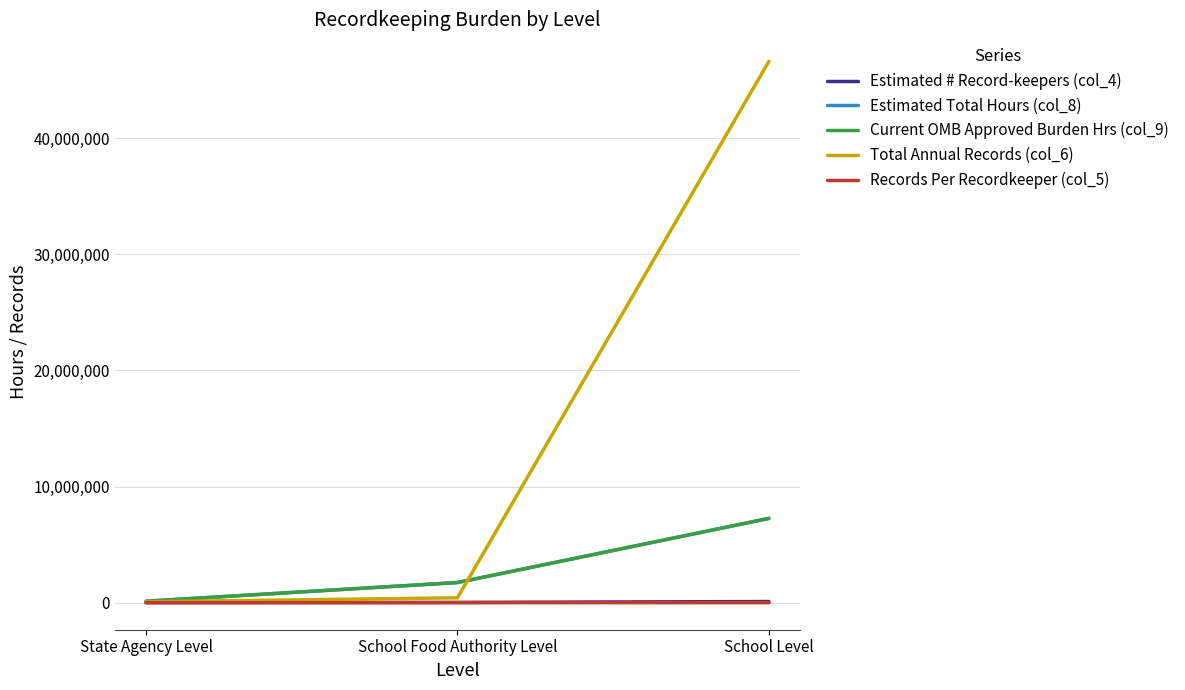

The value of Current OMB Approved Burden Hrs (col_9) at School Level is 4666161.7. True or false?

False